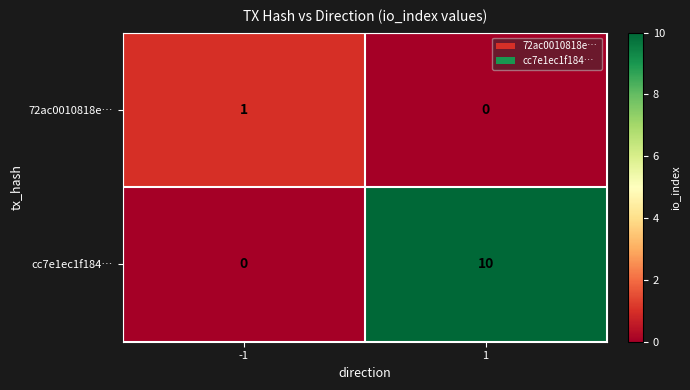

Rank the series at 1 from lowest to highest value.

72ac0010818e…, cc7e1ec1f184…